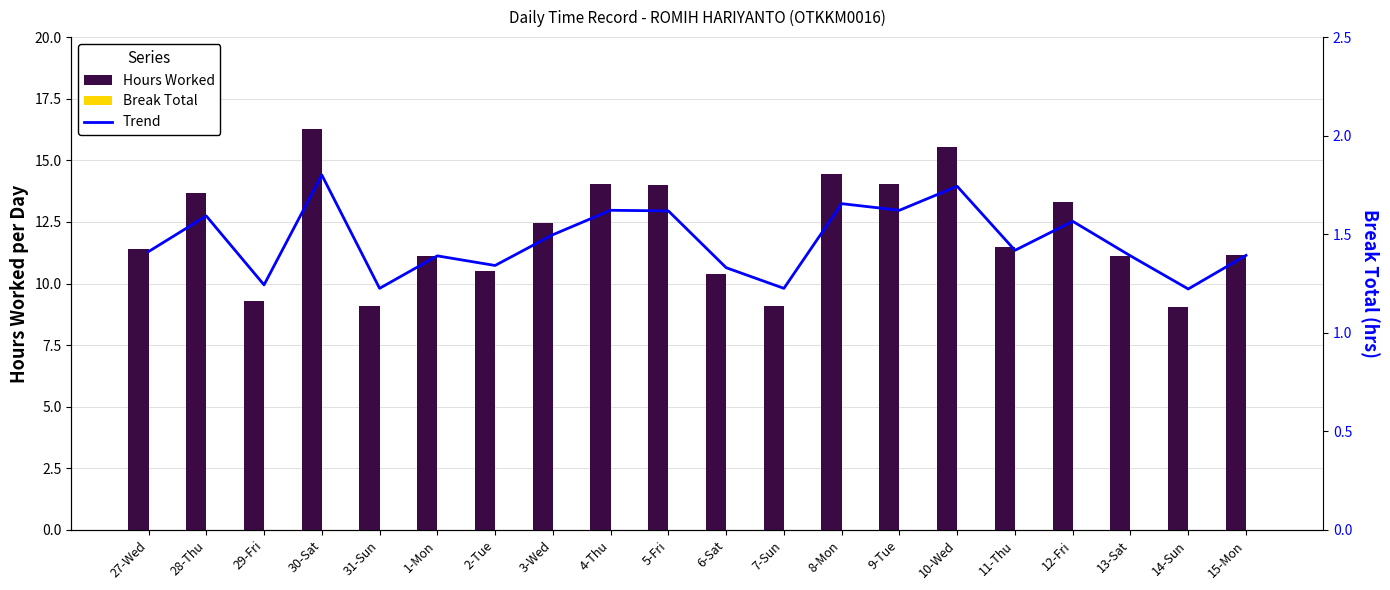

What is the maximum value shown in the chart?

16.3